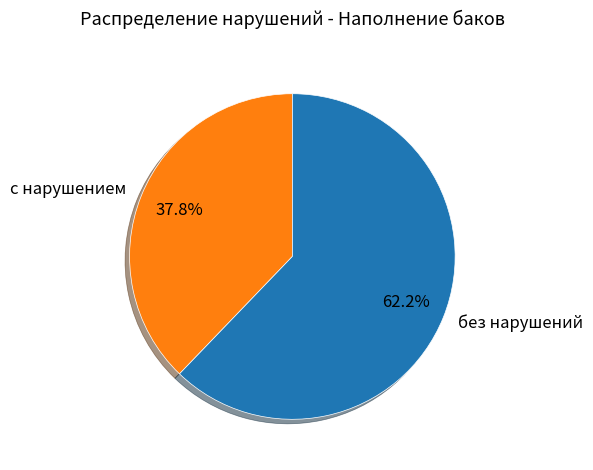

To the nearest percent, what portion does с нарушением represent?

38%